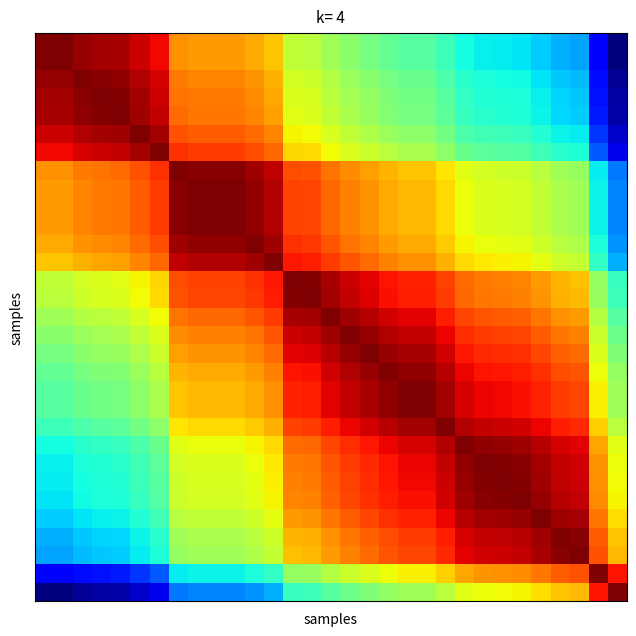

Count the number of data series in this chart.

31